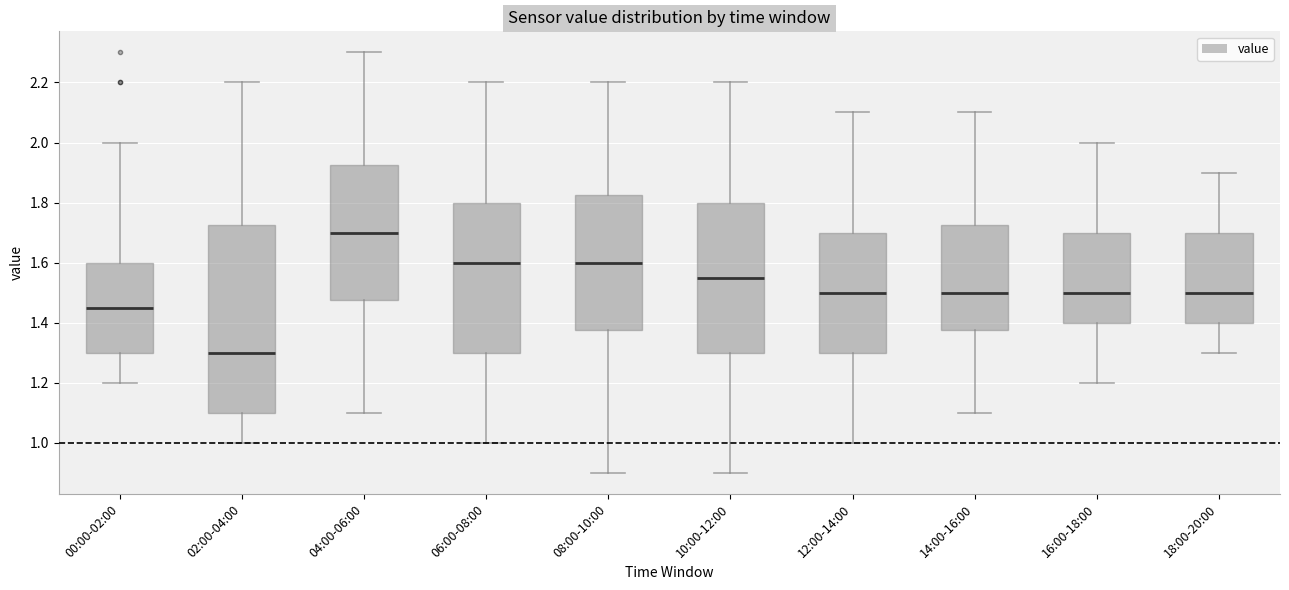

Reading left to right, read every box against the y-axis: the position of its median line, the range the box covers, and the ends of its whiskers. The values are not printed on the chart, so give them approximately, as read against the axis.

00:00-02:00: median 1.46, box 1.30 to 1.60, whiskers 1.20 to 2.00
02:00-04:00: median 1.30, box 1.10 to 1.72, whiskers 1.00 to 2.20
04:00-06:00: median 1.70, box 1.48 to 1.92, whiskers 1.10 to 2.30
06:00-08:00: median 1.60, box 1.30 to 1.80, whiskers 1.00 to 2.20
08:00-10:00: median 1.60, box 1.38 to 1.82, whiskers 0.90 to 2.20
10:00-12:00: median 1.56, box 1.30 to 1.80, whiskers 0.90 to 2.20
12:00-14:00: median 1.50, box 1.30 to 1.70, whiskers 1.00 to 2.10
14:00-16:00: median 1.50, box 1.38 to 1.72, whiskers 1.10 to 2.10
16:00-18:00: median 1.50, box 1.40 to 1.70, whiskers 1.20 to 2.00
18:00-20:00: median 1.50, box 1.40 to 1.70, whiskers 1.30 to 1.90